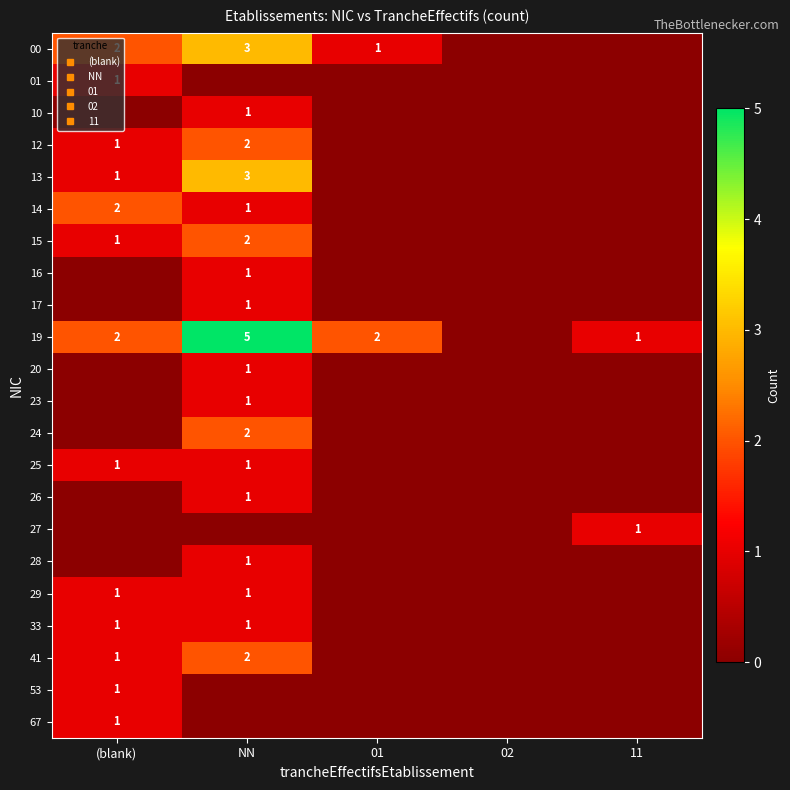

The 01 series shows 0 at 01. True or false?

False